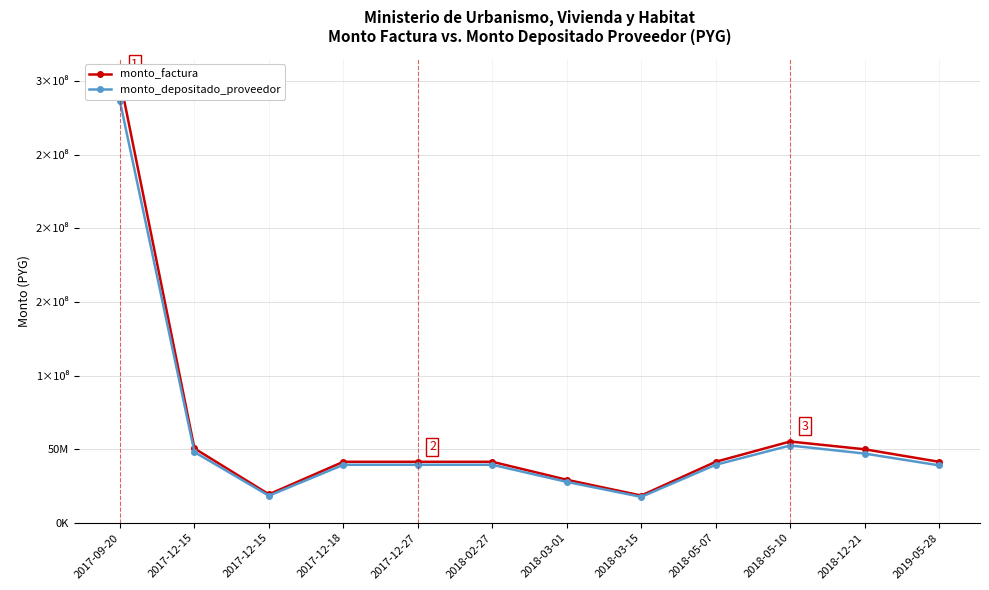

True or false: monto_depositado_proveedor and monto_factura intersect in this chart.

False